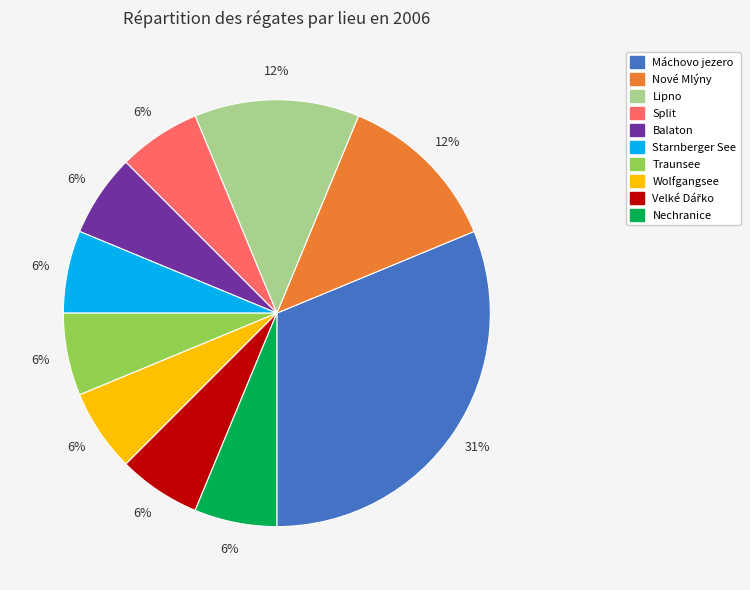

To the nearest percent, what is the average slice percentage?

10%